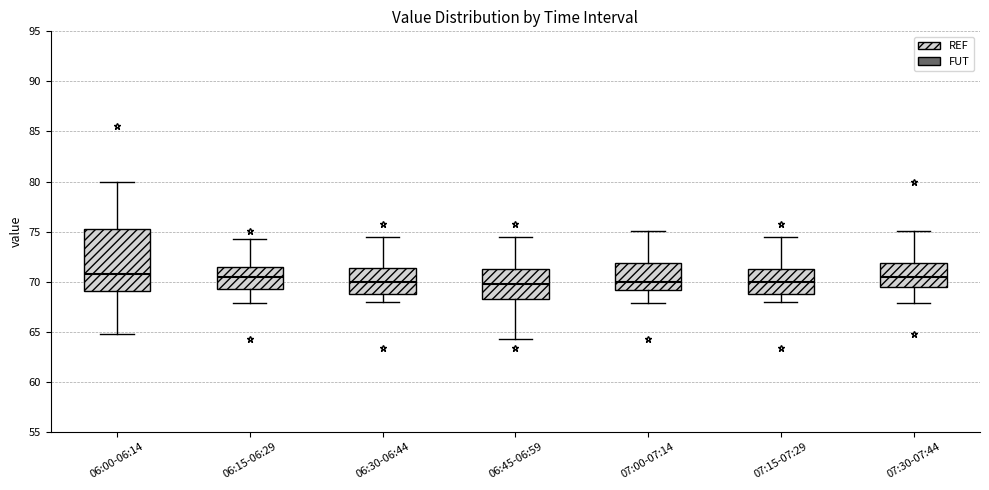

Reading left to right, read every box against the y-axis: the position of its median line, the range the box covers, and the ends of its whiskers. The values are not printed on the chart, so give them approximately, as read against the axis.

06:00-06:14: median 70.5, box 69.0 to 75.0, whiskers 65.0 to 80.0
06:15-06:29: median 70.5, box 69.5 to 71.5, whiskers 68.0 to 74.5
06:30-06:44: median 70.0, box 68.5 to 71.5, whiskers 68.0 to 74.5
06:45-06:59: median 70.0, box 68.0 to 71.0, whiskers 64.5 to 74.5
07:00-07:14: median 70.0, box 69.0 to 72.0, whiskers 68.0 to 75.0
07:15-07:29: median 70.0, box 68.5 to 71.0, whiskers 68.0 to 74.5
07:30-07:44: median 70.5, box 69.5 to 72.0, whiskers 68.0 to 75.0